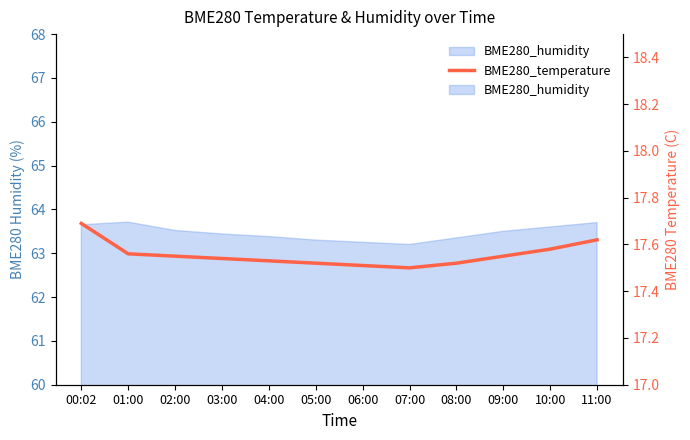

What is the value of the 9th point from the left?

17.5